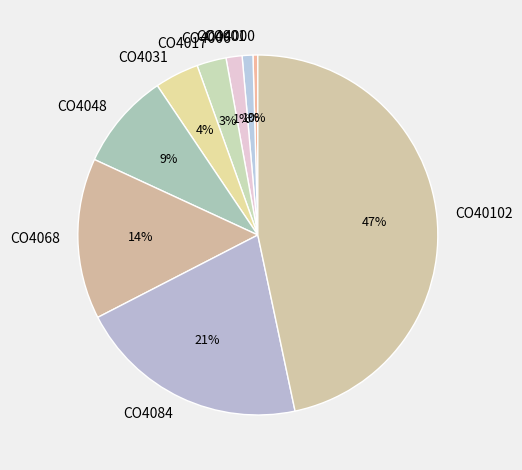

Between CO4000 and CO4084, which is larger?

CO4084